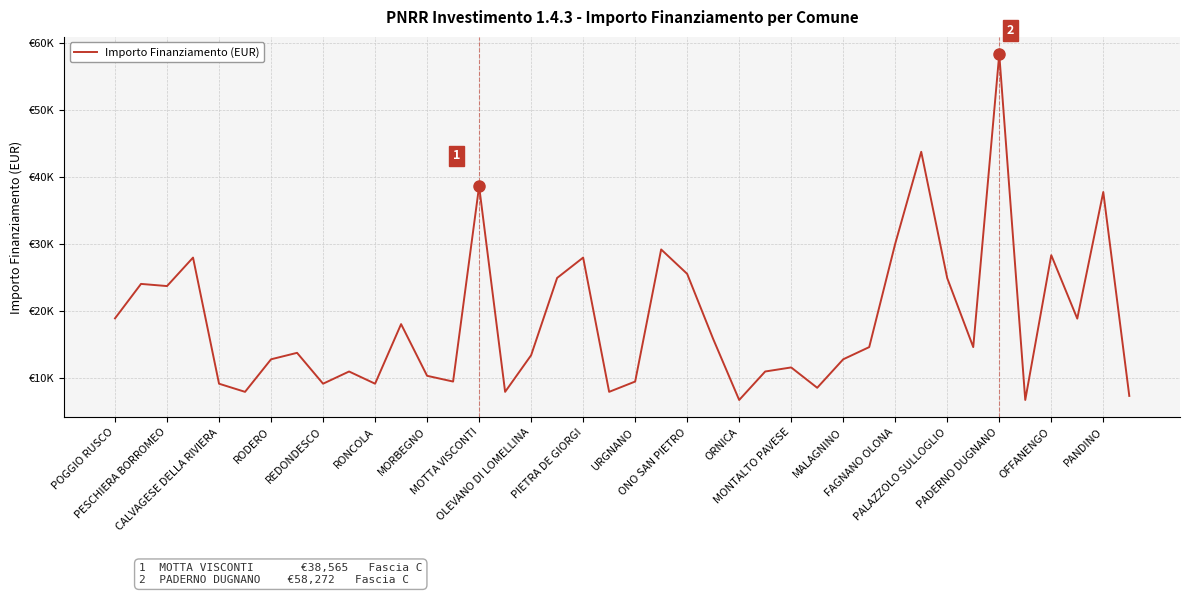

At which category does the chart reach its minimum across all series?

ORNICA